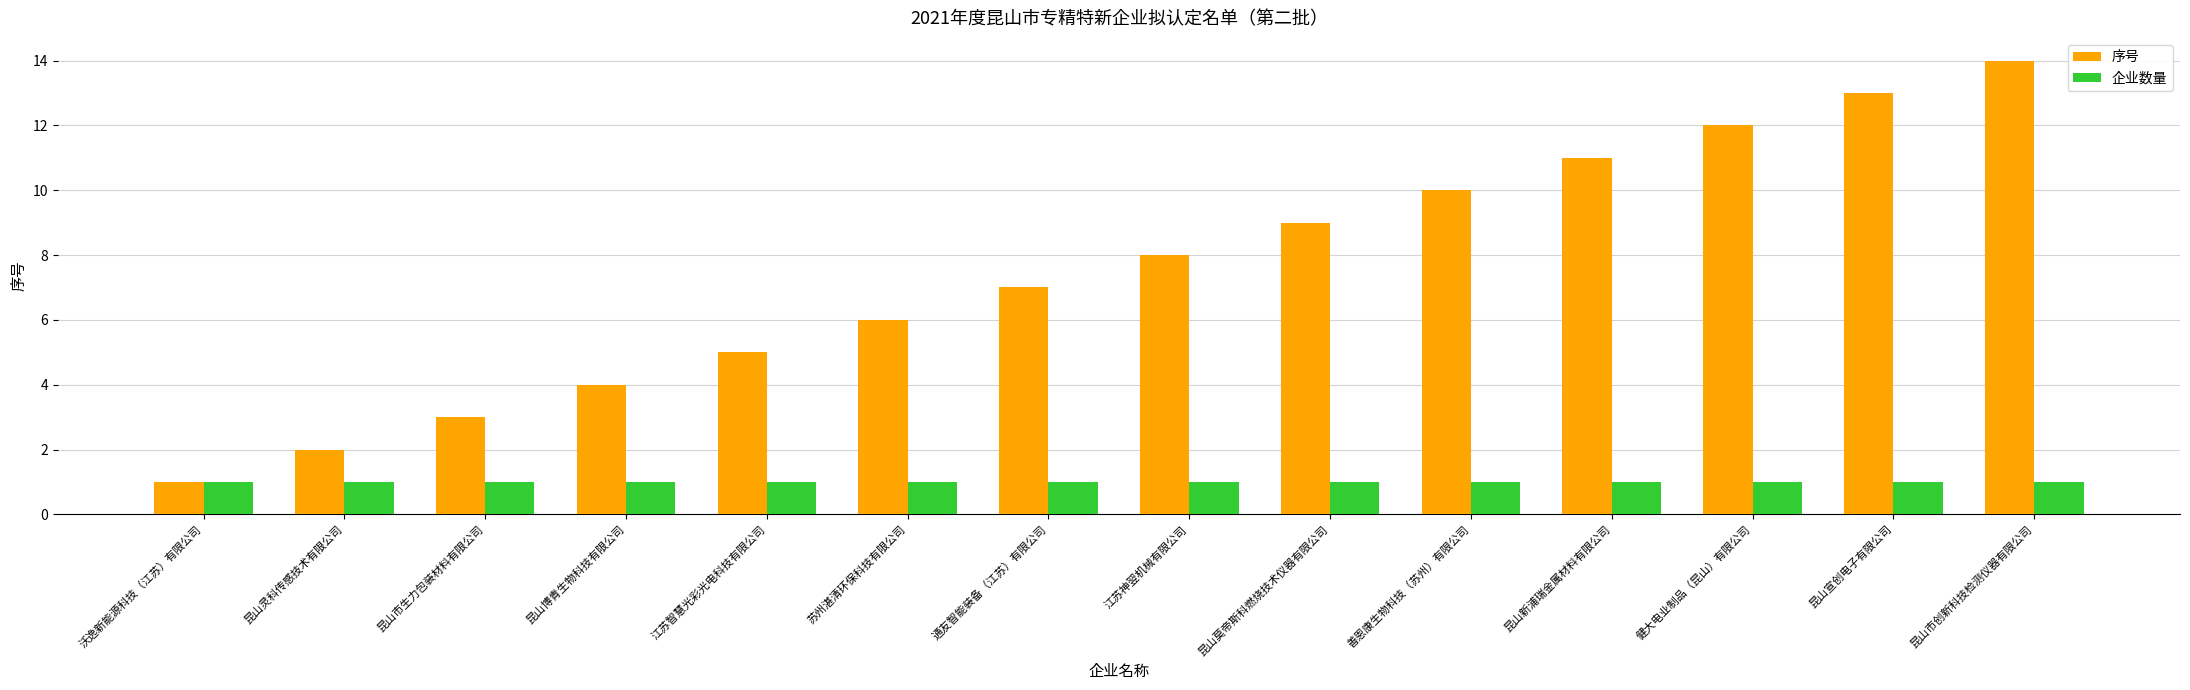

Which series has the widest spread of values?

序号